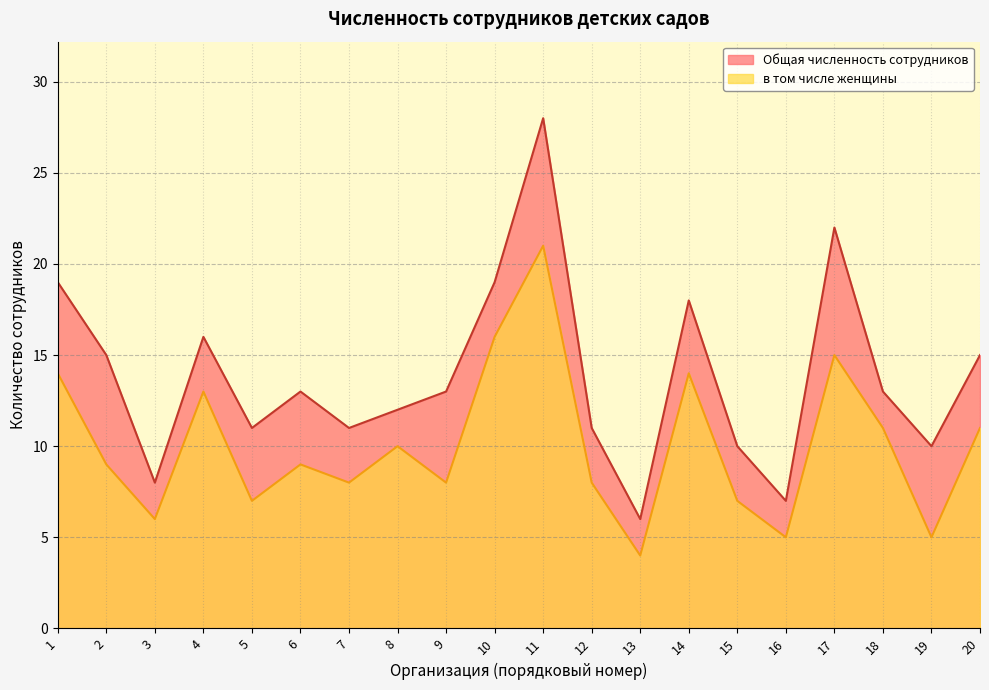

What are all the series names shown in the legend?

Общая численность сотрудников, в том числе женщины